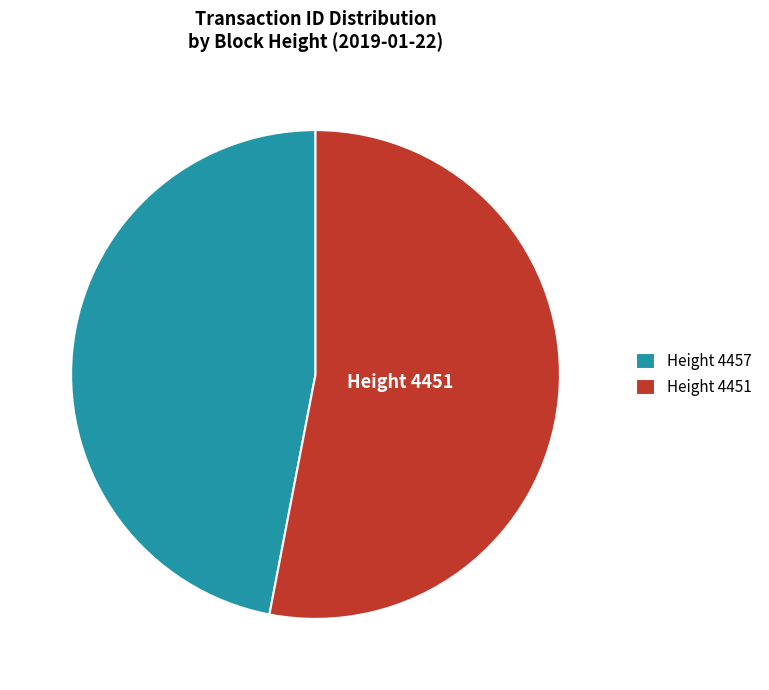

The Height 4451 slice represents 62% of the pie. True or false?

False